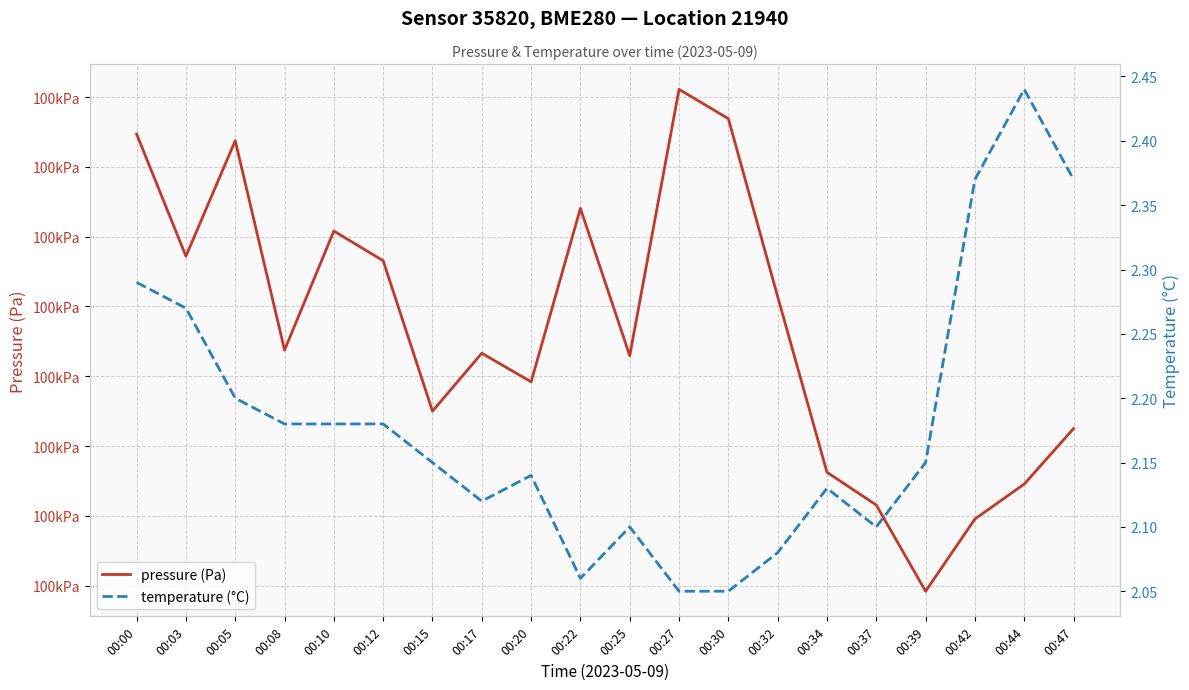

Which series has the largest total across all categories?

pressure (Pa)